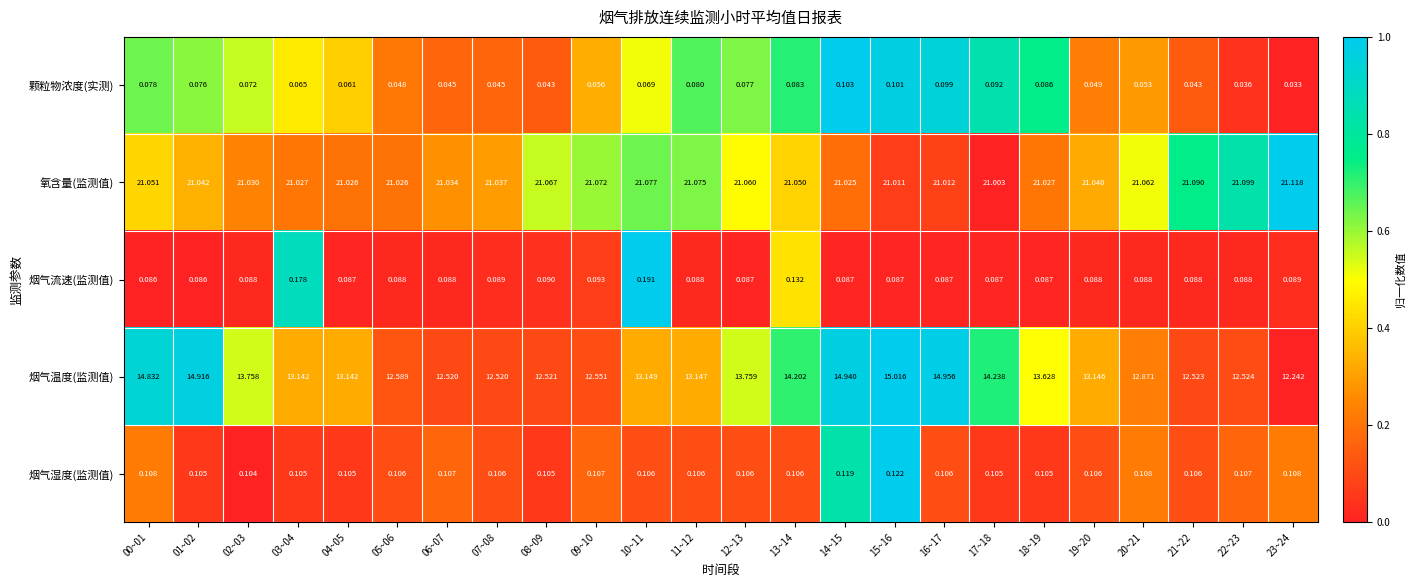

Rank the series by their maximum value, from lowest to highest.

颗粒物浓度(实测), 烟气湿度(监测值), 烟气流速(监测值), 烟气温度(监测值), 氧含量(监测值)